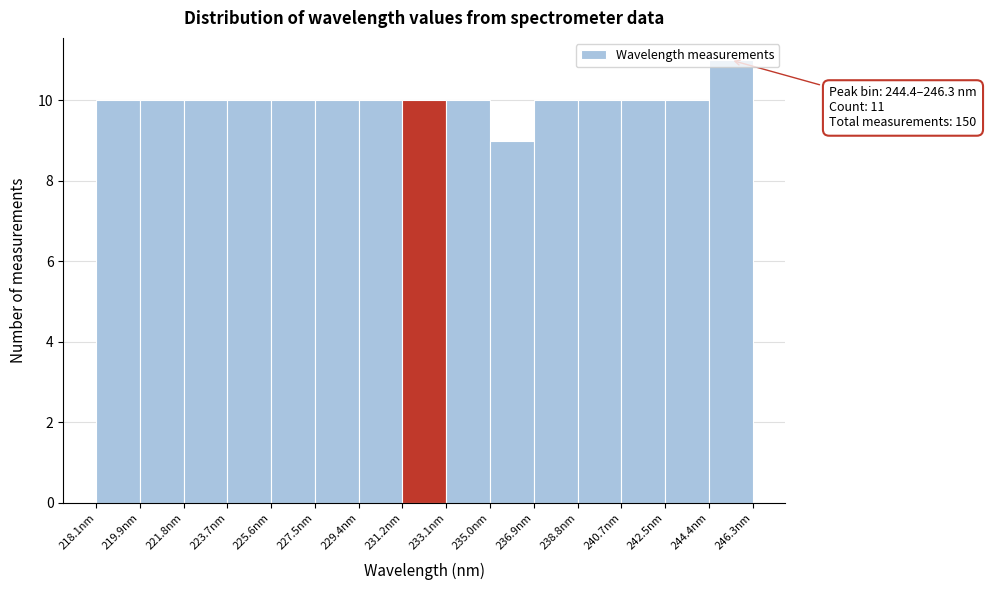

Over which range of the x-axis is the bar tallest?

244.4 to 246.4